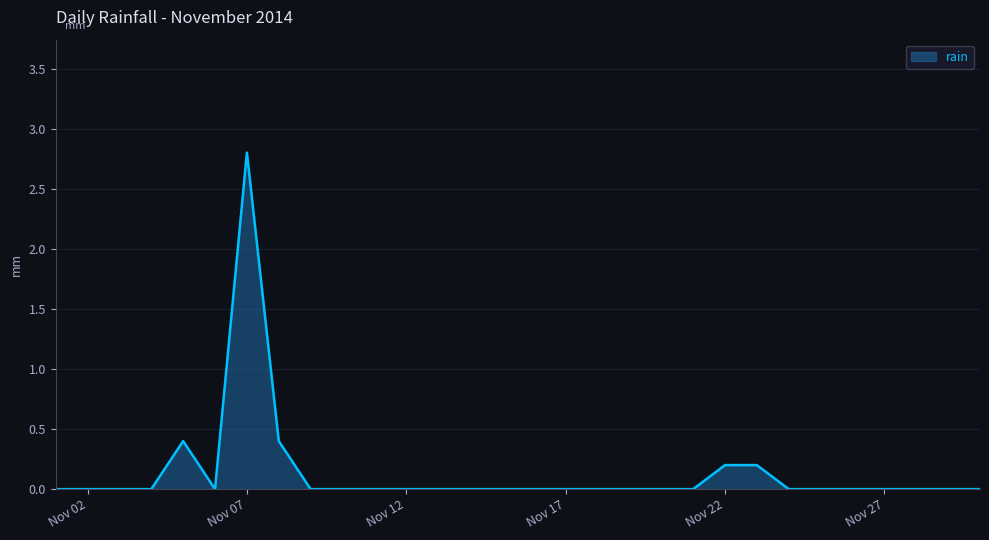

What is the difference between the maximum and minimum values?

2.8